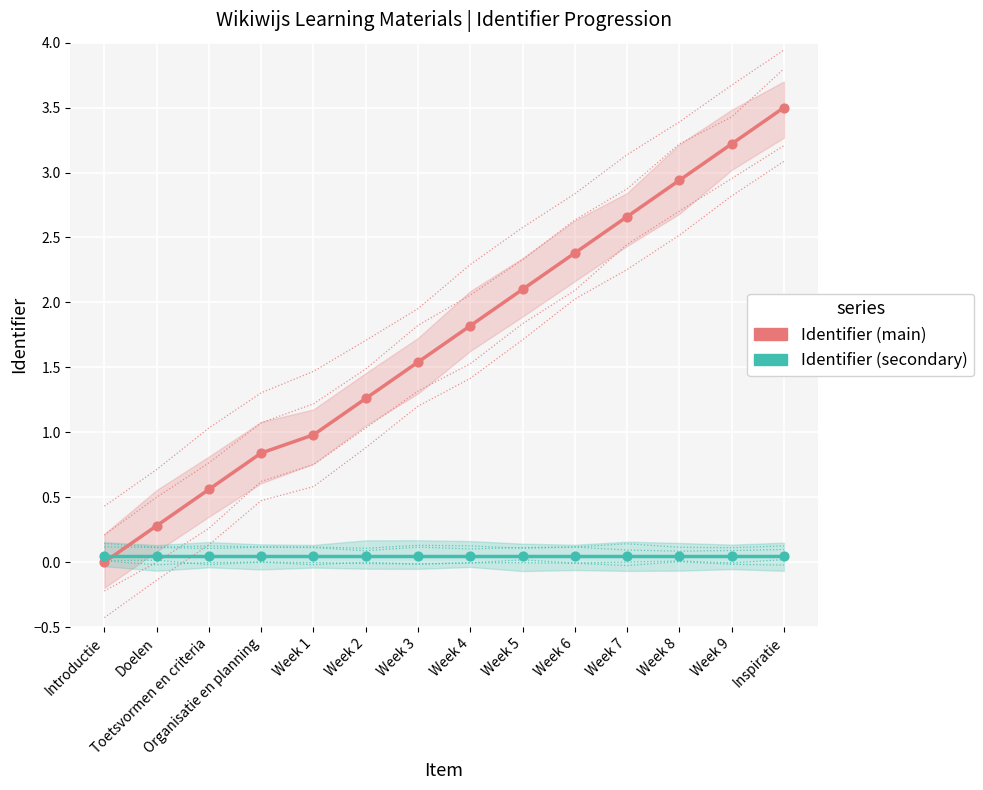

What is the total value across all series at Week 7?

2.7